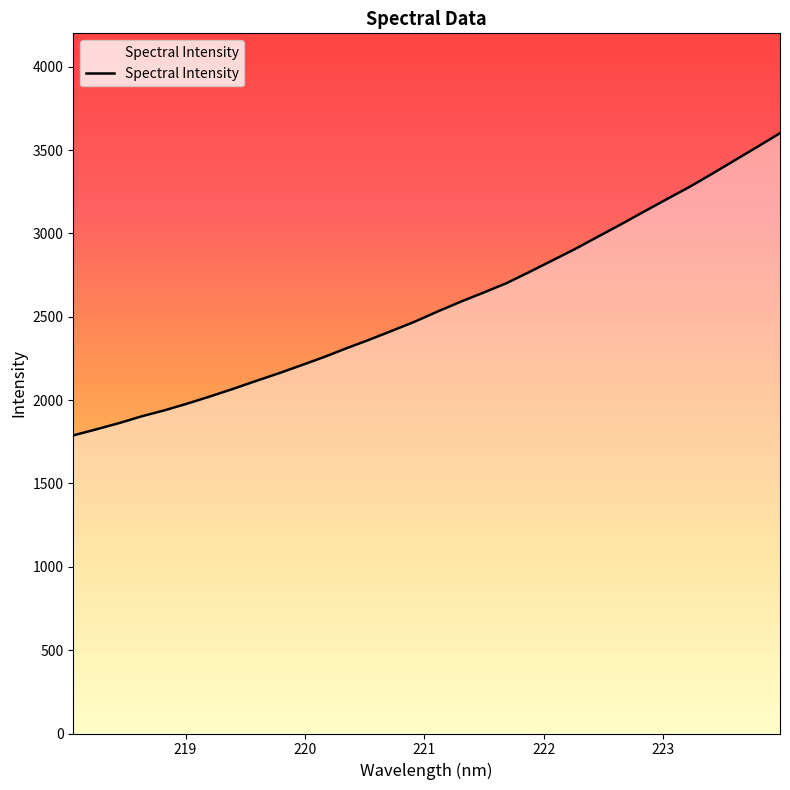

What is the greatest value displayed?

3601.0